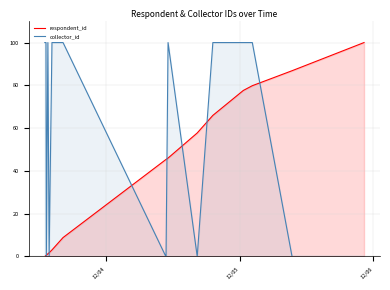

List the series in order of their overall mean, lowest first.

respondent_id, collector_id